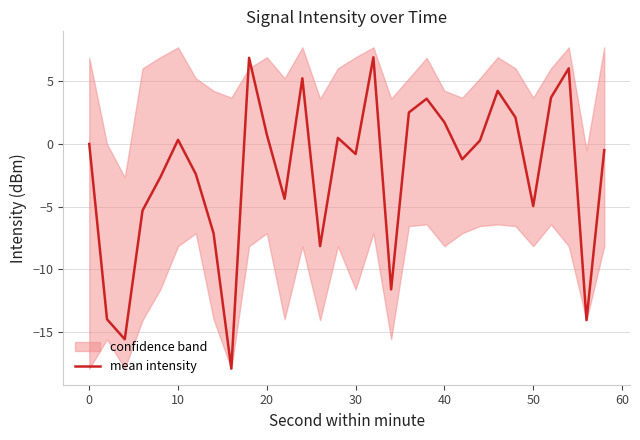

How many data points are above 0?

14